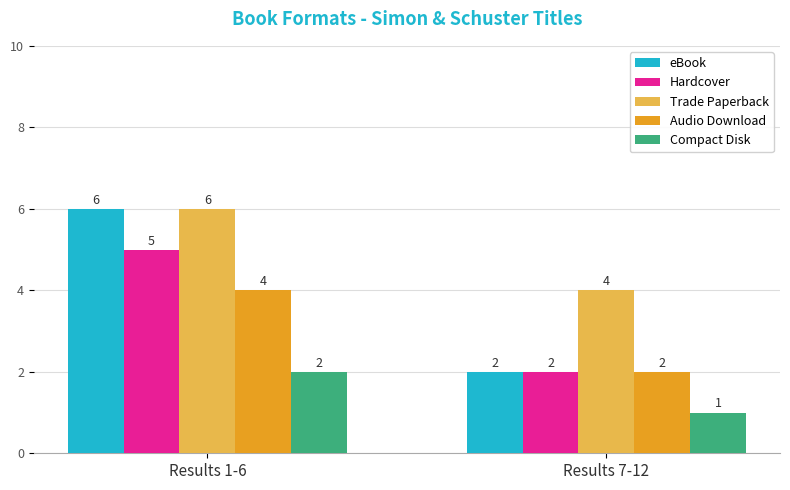

What is the sum of all Hardcover values?

7